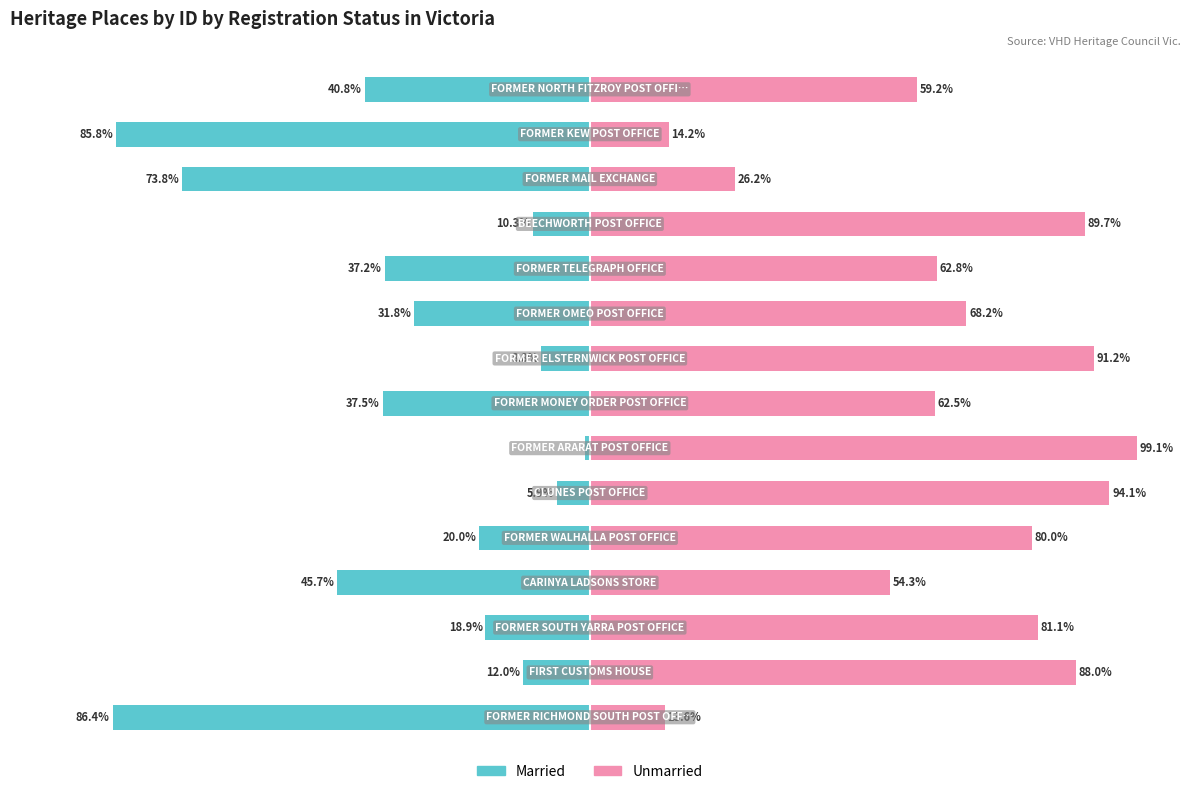

Rank the series by their average value, from lowest to highest.

Married, Unmarried